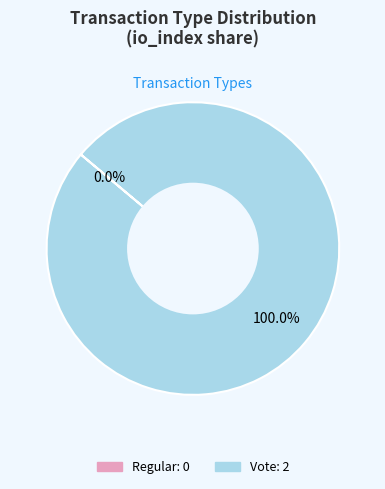

To the nearest percent, what is the combined percentage of Regular and Vote?

100%